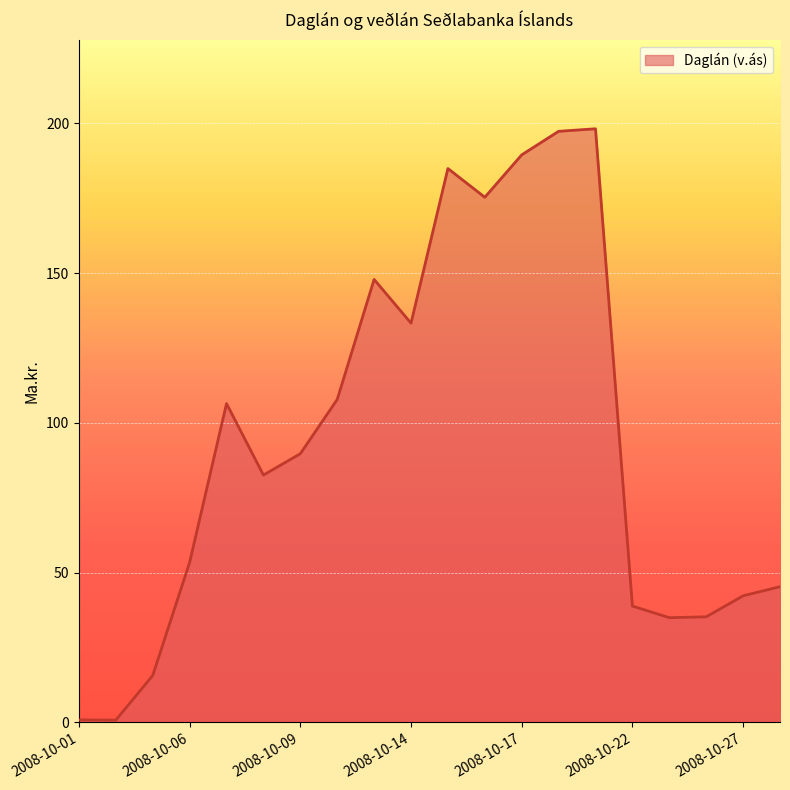

What is the greatest value displayed?

198.2